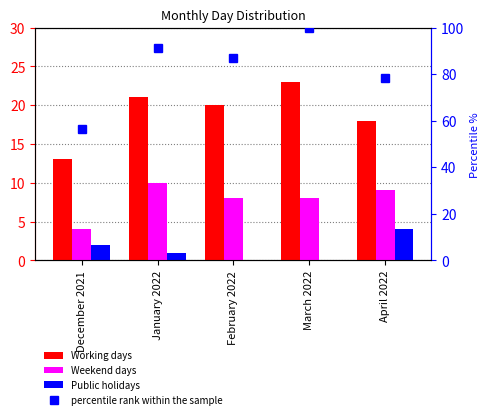

Which series changed the most between February 2022 and April 2022?

percentile rank within the sample